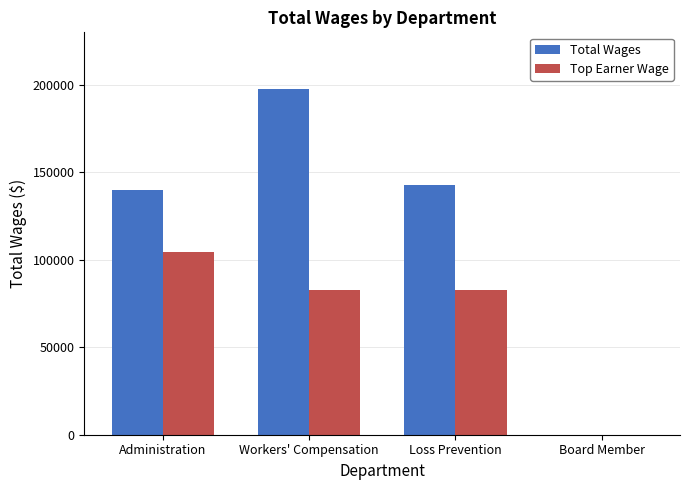

How many groups of bars are there?

4